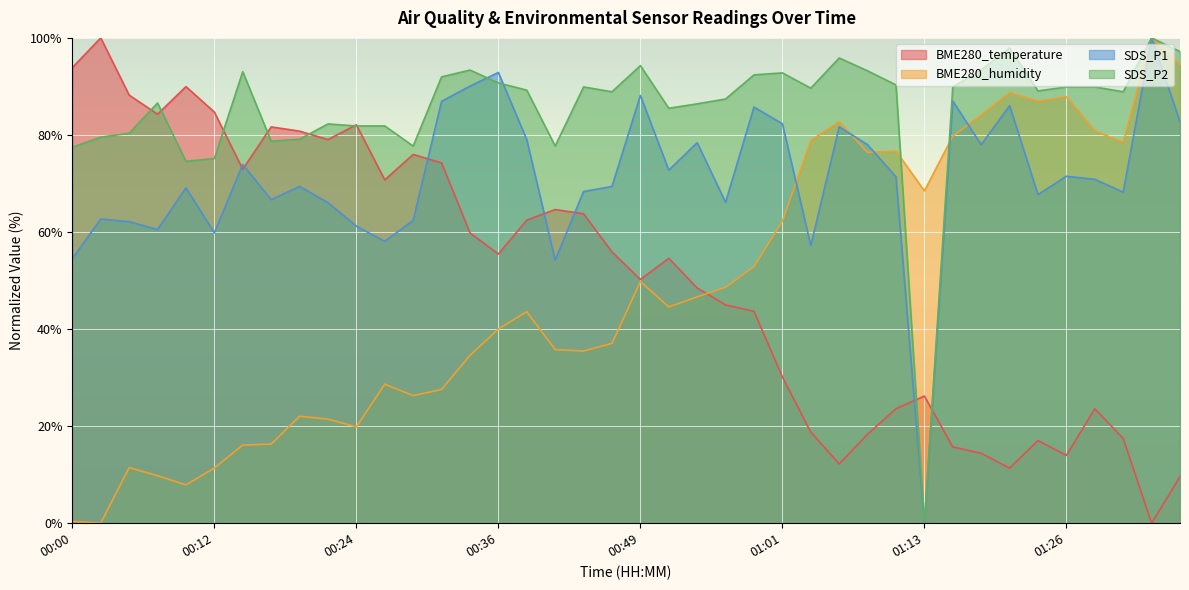

Is the value of BME280_humidity at 00:49 greater than the value of SDS_P2 at 01:08?

No